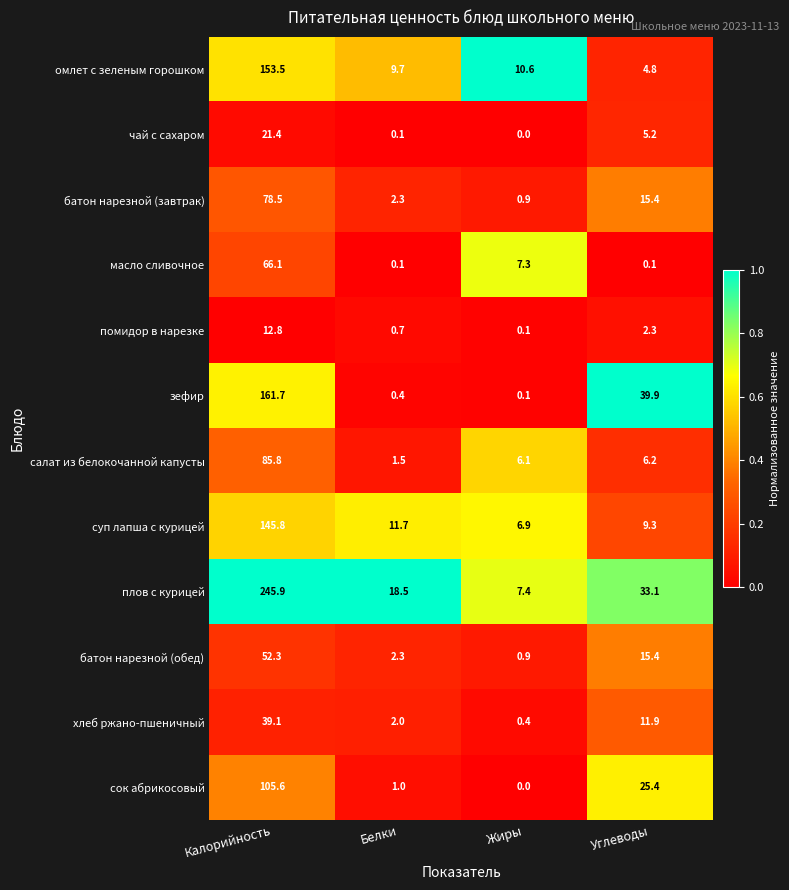

At which label does масло сливочное first exceed 7?

Калорийность